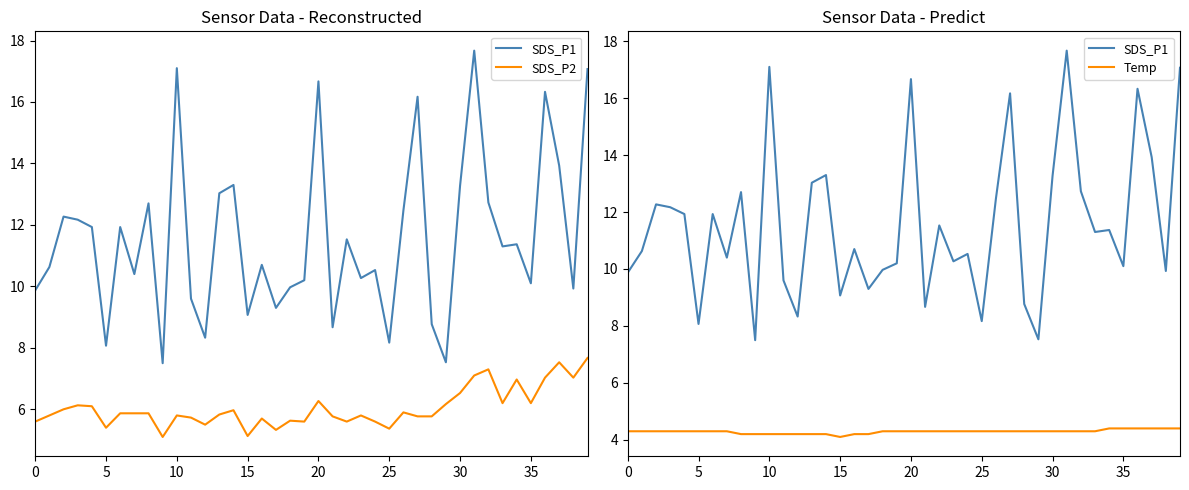

What is the total value across all series at 31?

29.1